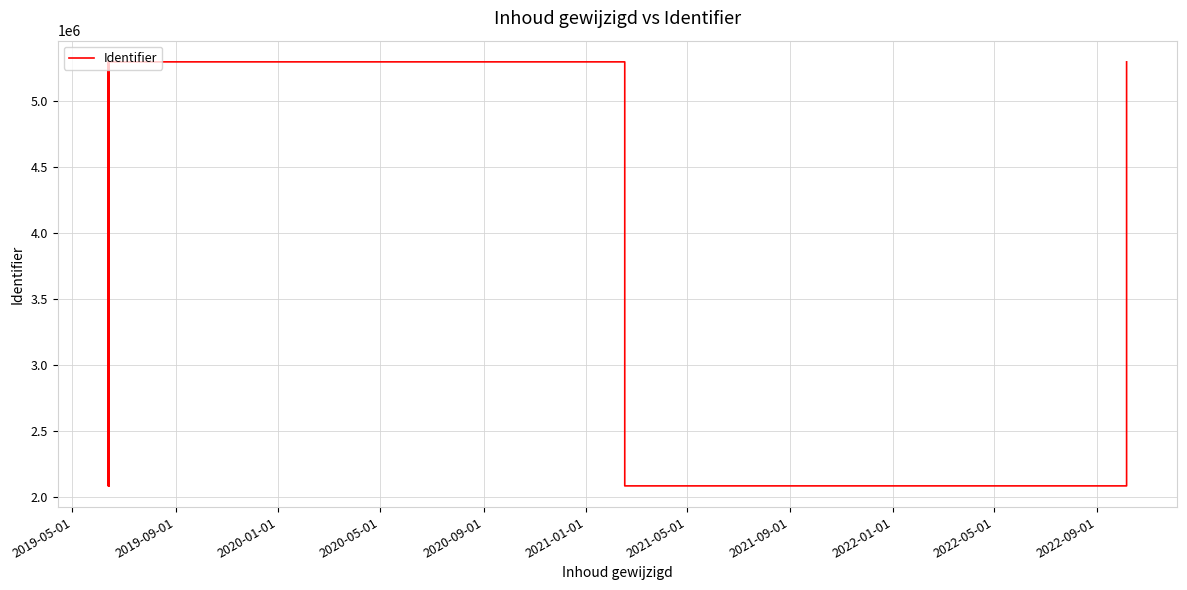

How many values are below 5294811?

7